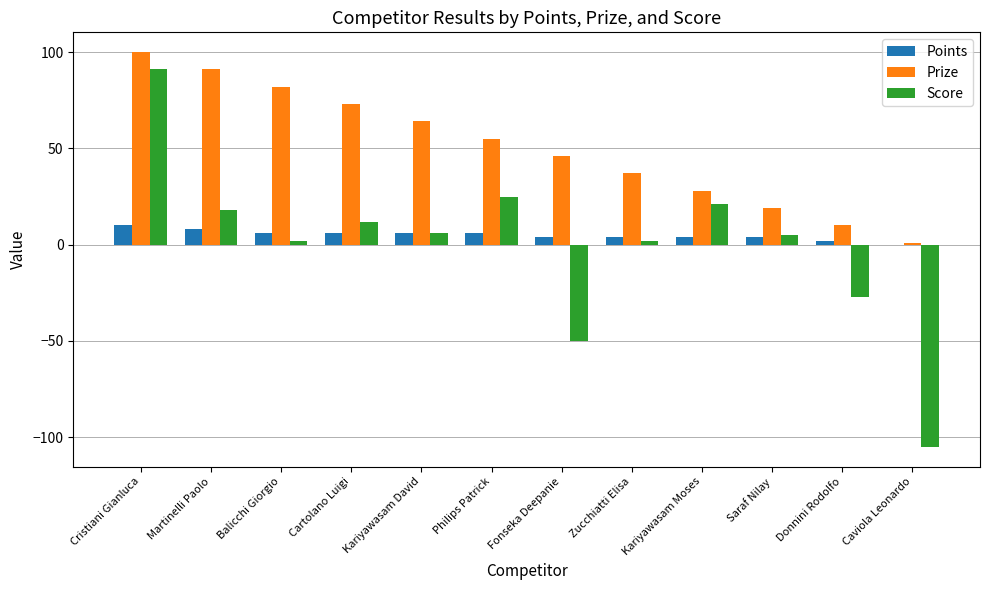

What are all the series names shown in the legend?

Points, Prize, Score